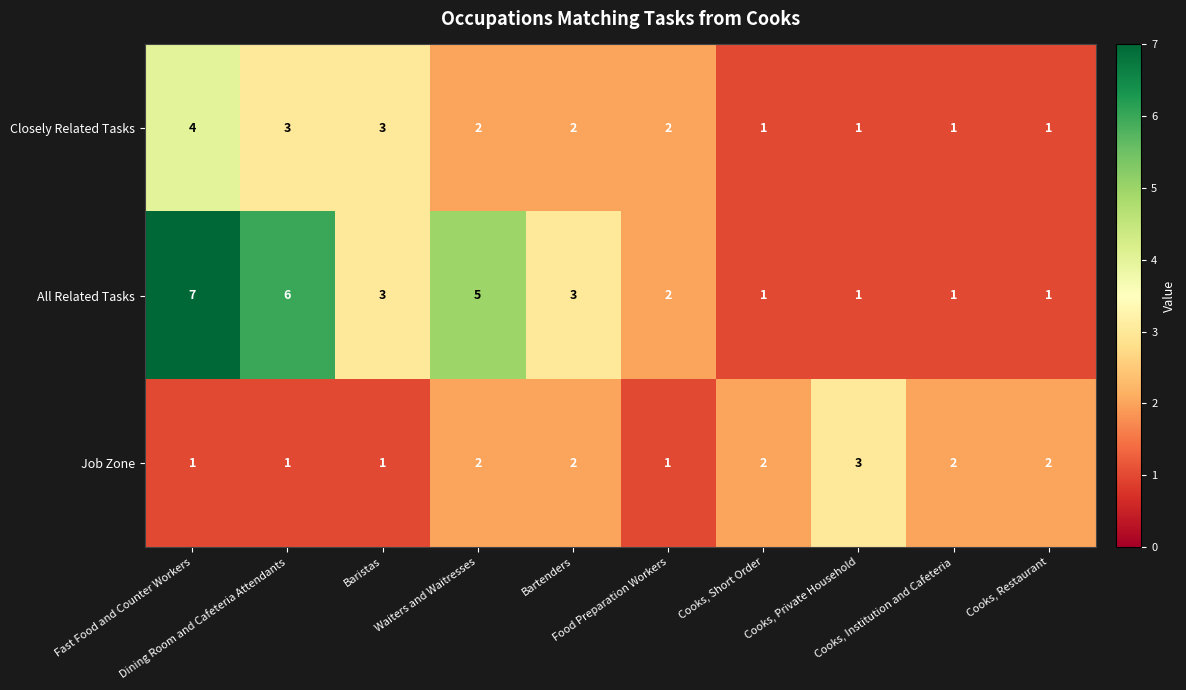

What is the maximum value for All Related Tasks?

7